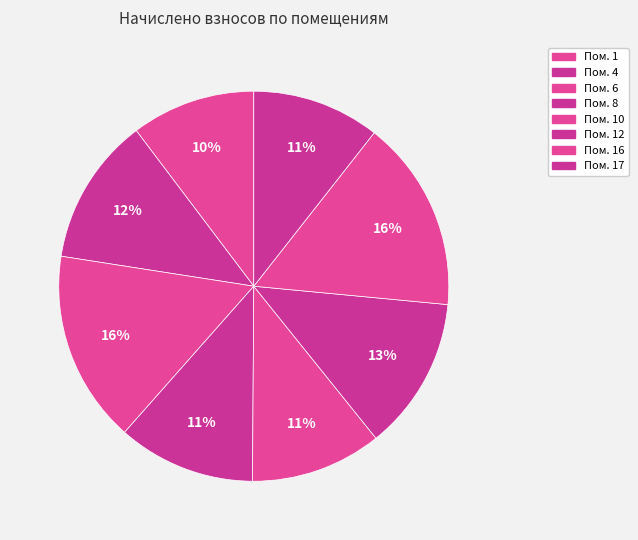

How many slices are in this pie chart?

8